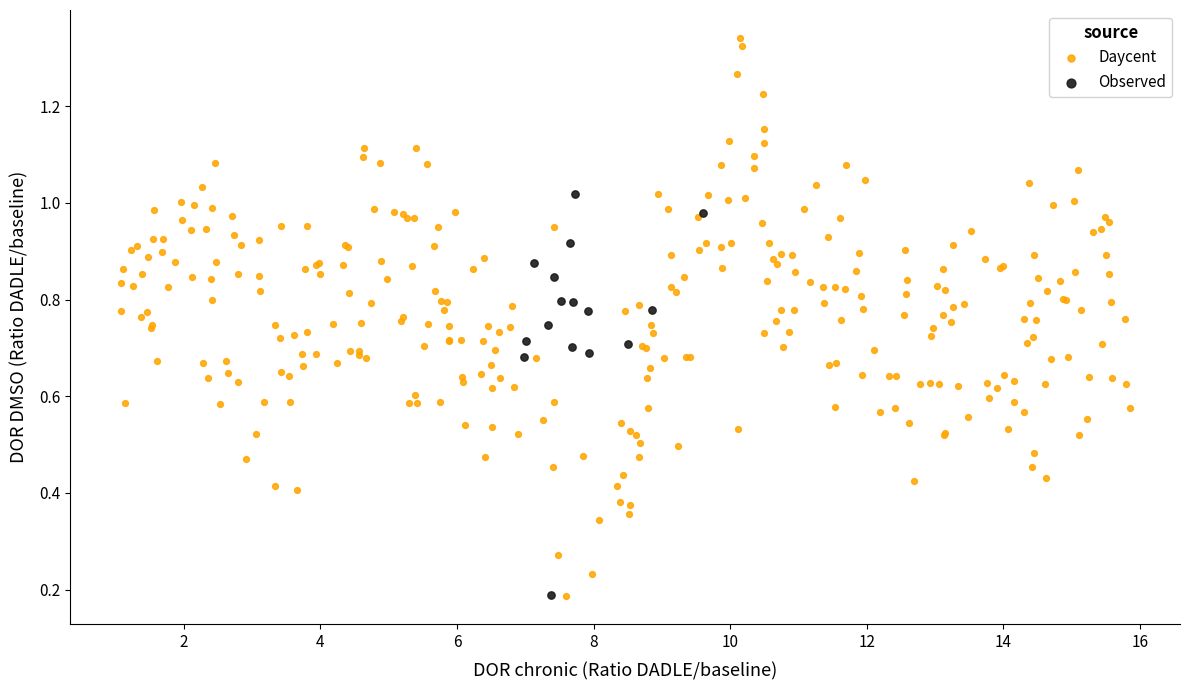

Which series has the largest Y range (max minus min)?

Daycent